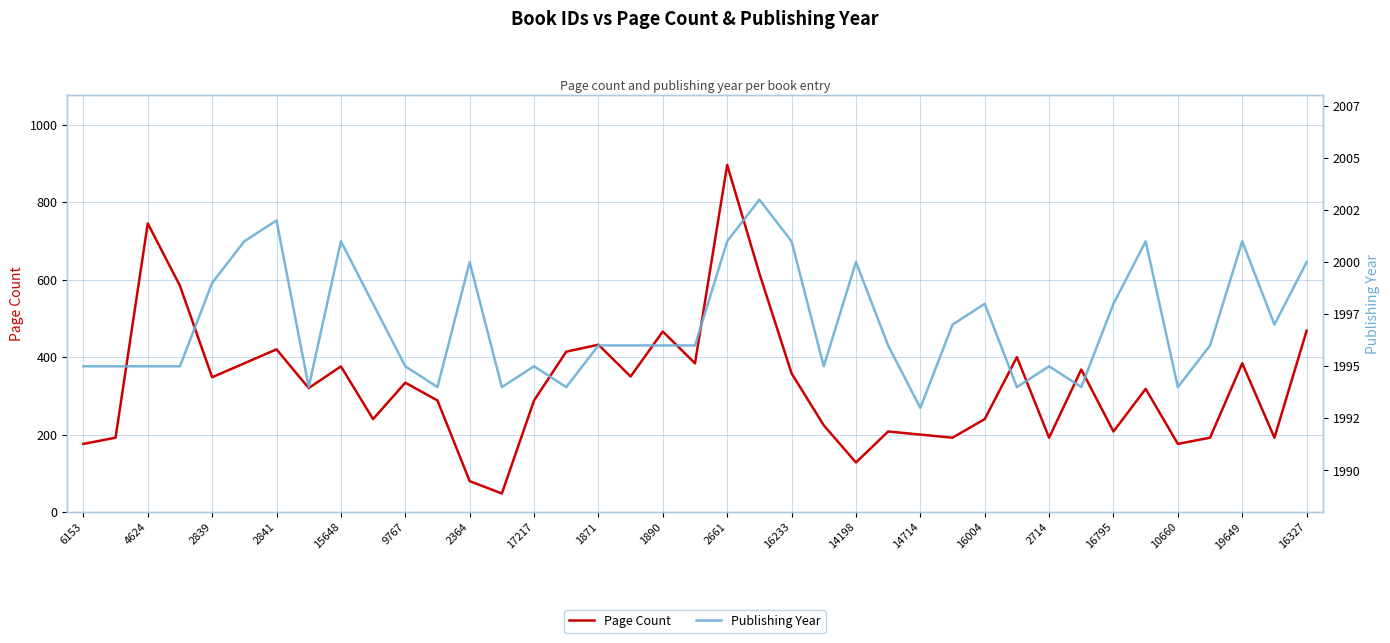

The Page Count series shows 301 at 16795. True or false?

False